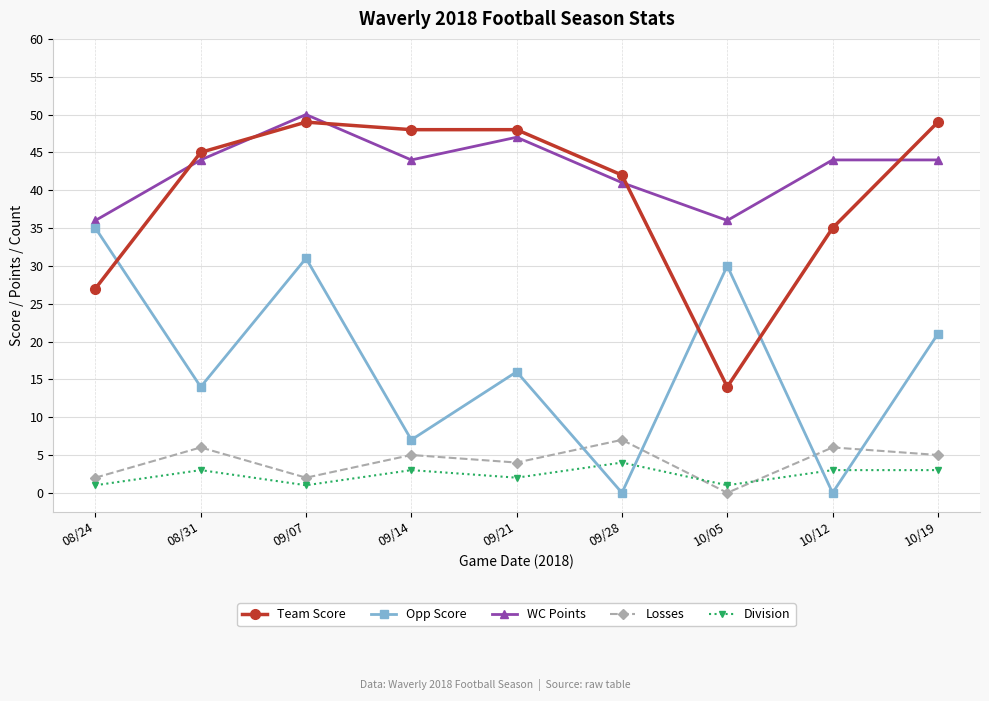

Between 09/21 and 09/28, which series saw the biggest shift?

Opp Score